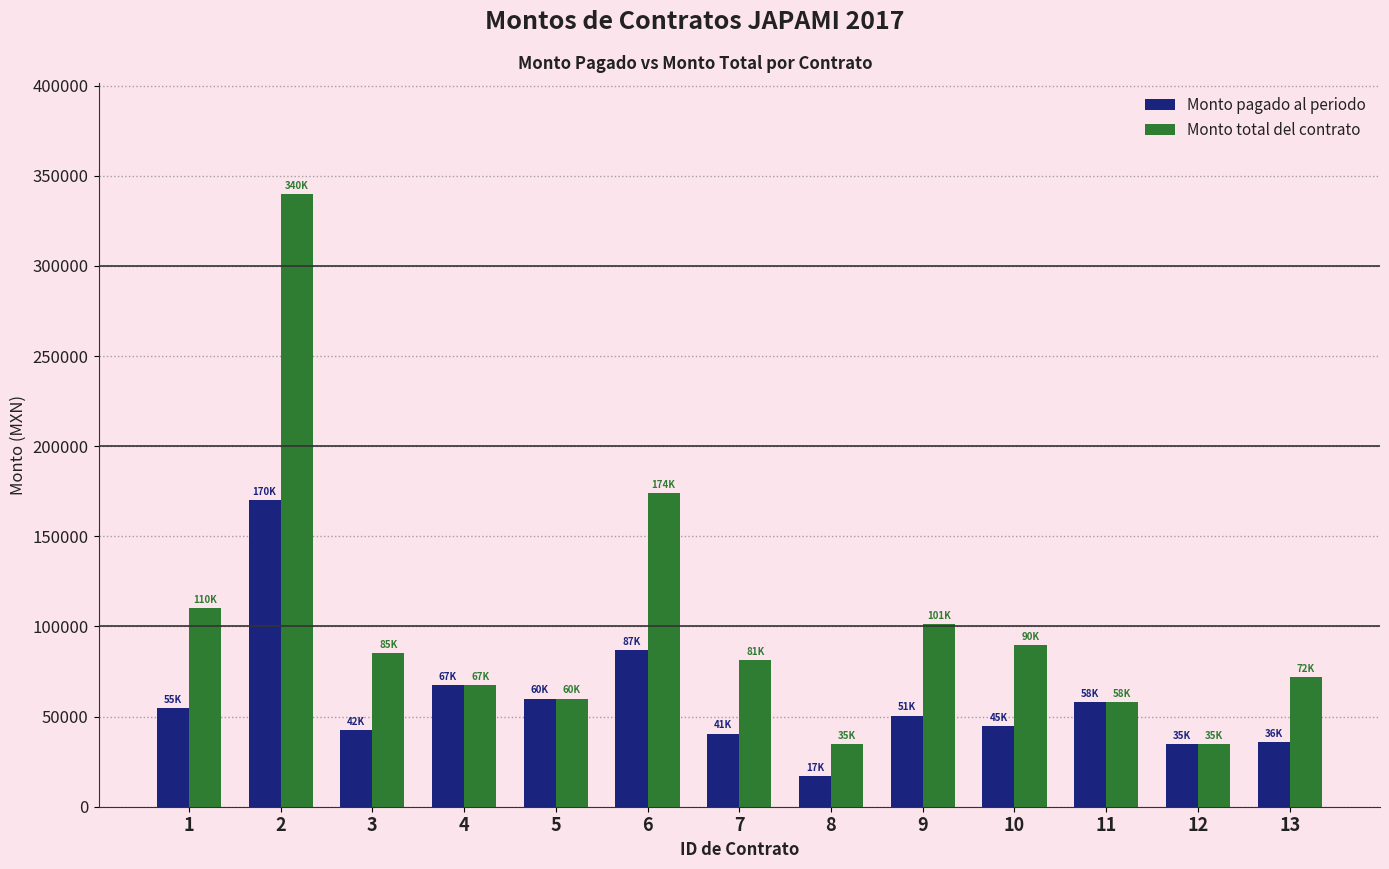

At how many categories does at least one series exceed 160243?

2